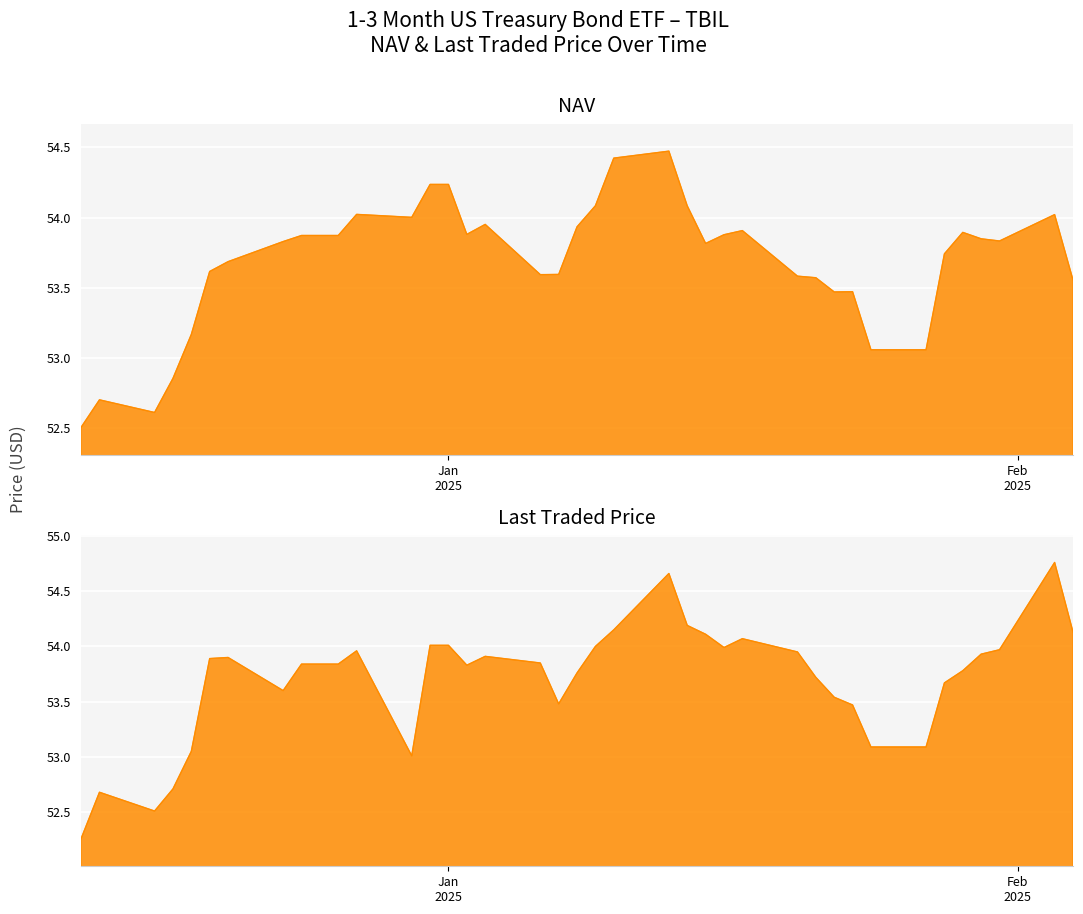

How many data points does each series have?

39